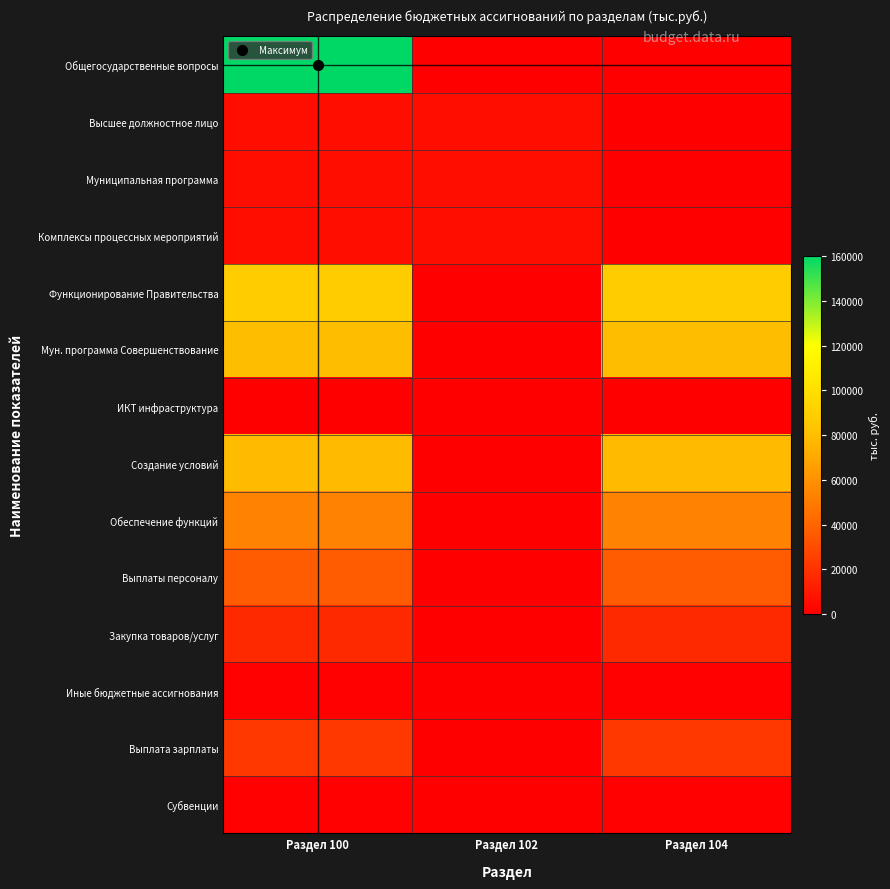

At Раздел 102, list the series in order from largest to smallest.

Высшее должностное лицо, Муниципальная программа, Комплексы процессных мероприятий, Общегосударственные вопросы, Функционирование Правительства, Мун. программа Совершенствование, ИКТ инфраструктура, Создание условий, Обеспечение функций, Выплаты персоналу, Закупка товаров/услуг, Иные бюджетные ассигнования, Выплата зарплаты, Субвенции